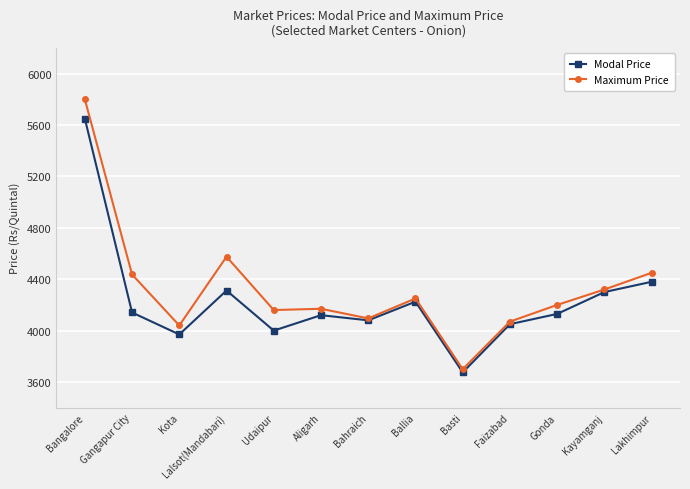

Is it true that Modal Price equals 7725 at Lalsot(Mandabari)?

False